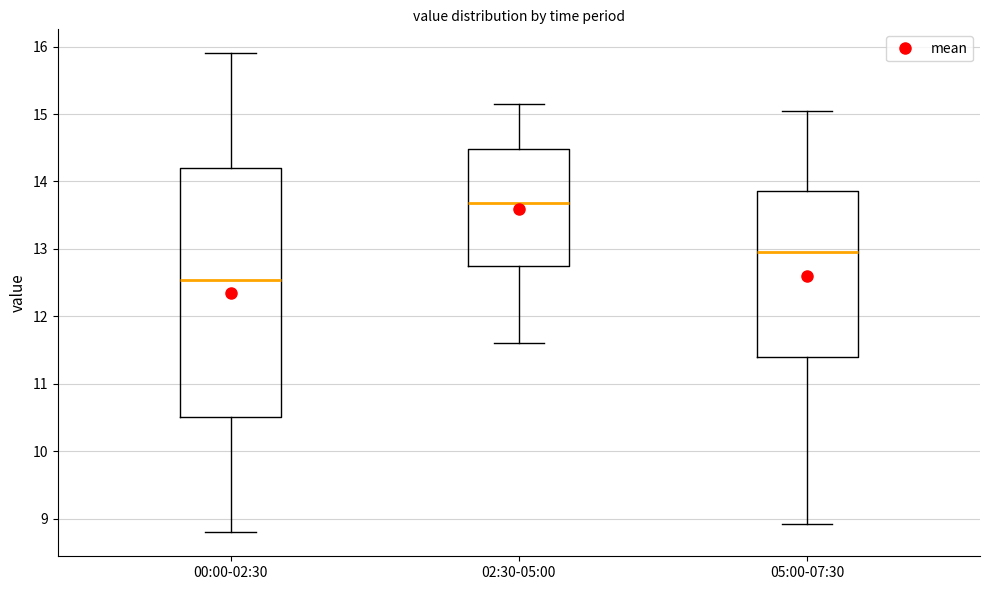

Where is the upper edge of the box for 02:30-05:00 on the y-axis? The values are not printed on the chart, so give them approximately, as read against the axis.

14.5